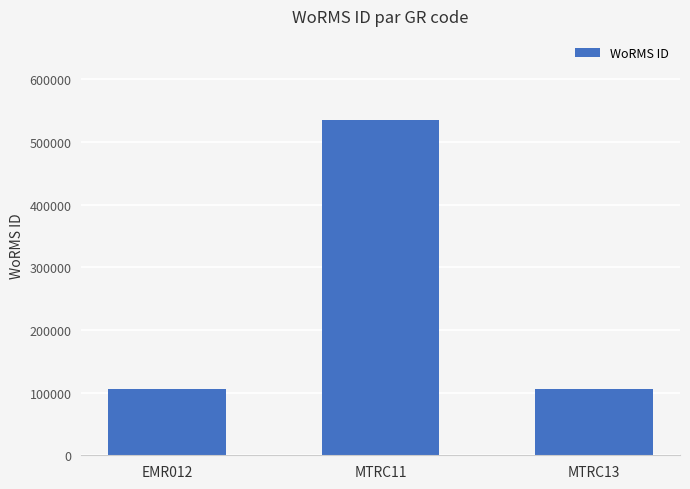

What is the greatest value displayed?

535477